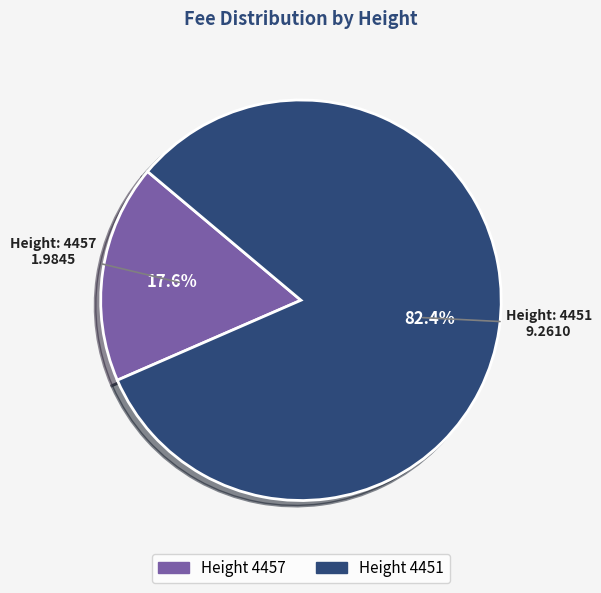

Is there any slice that represents more than half of the pie?

Yes